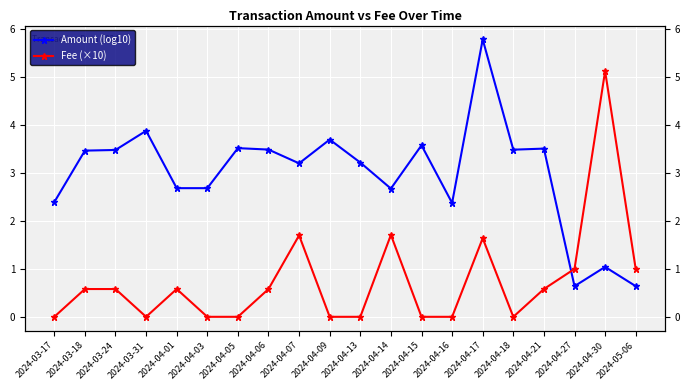

How many interior local peaks does the Amount (log10) series have?

7